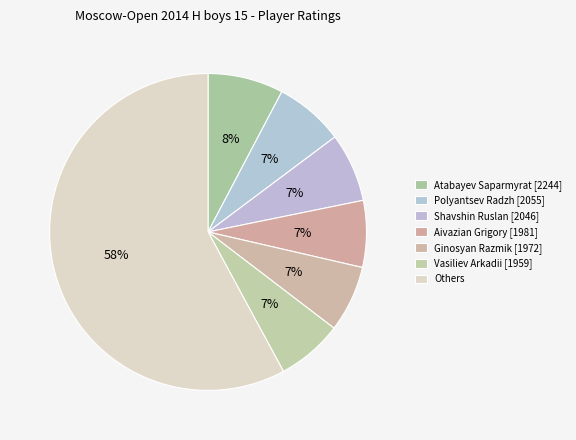

How many slices are in this pie chart?

7